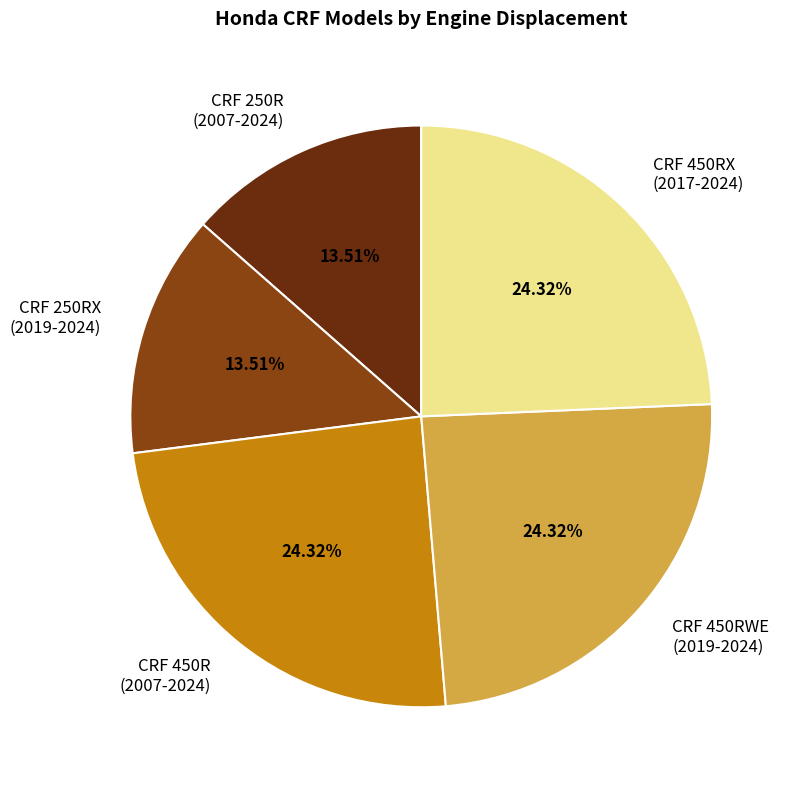

To the nearest percent, what is the difference between the largest and smallest slice percentages?

11%